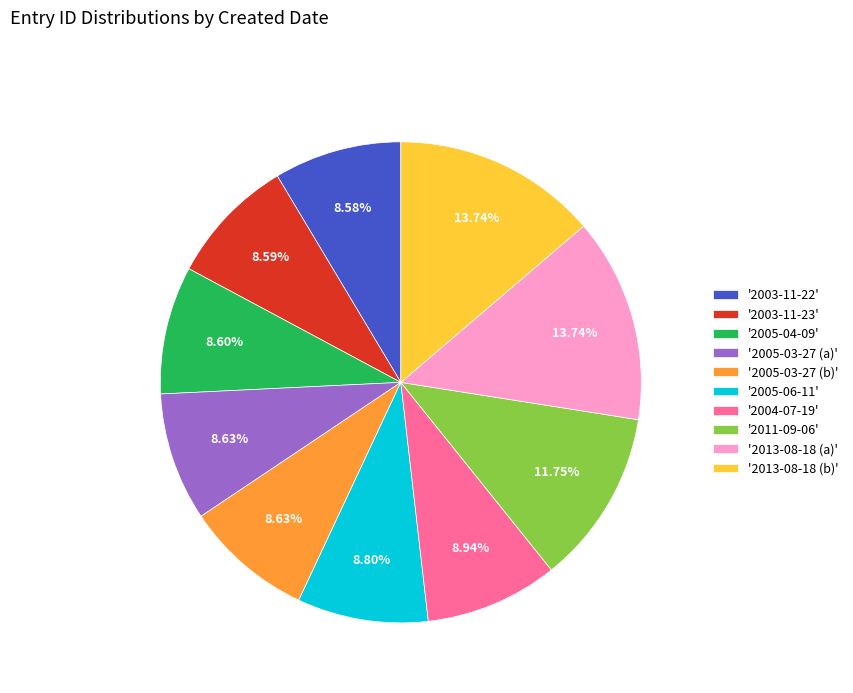

Do '2005-03-27 (a)' and '2013-08-18 (b)' together represent more than half of the pie?

No